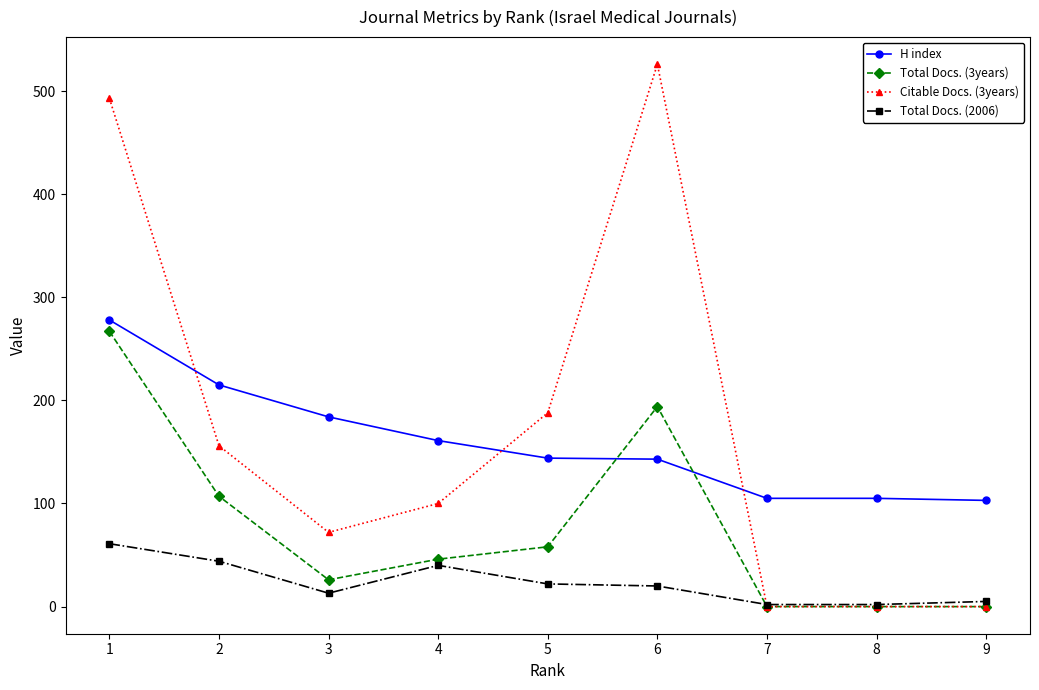

The value of Citable Docs. (3years) at 8 is 169. True or false?

False